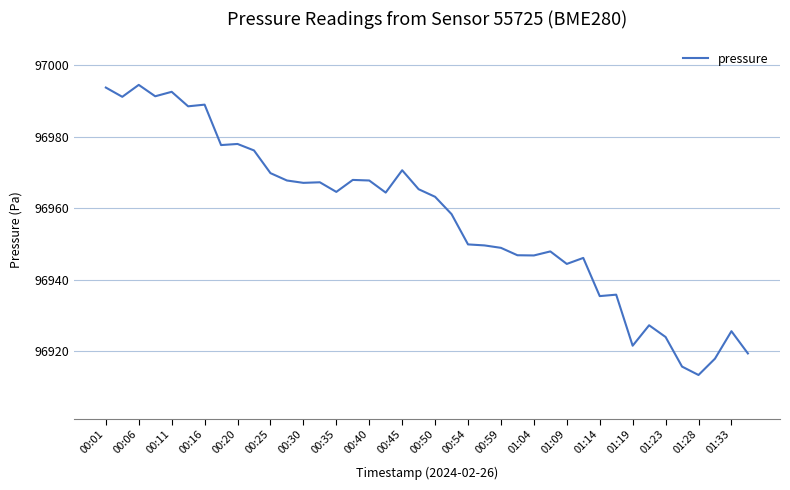

How many distinct data groups are displayed?

1